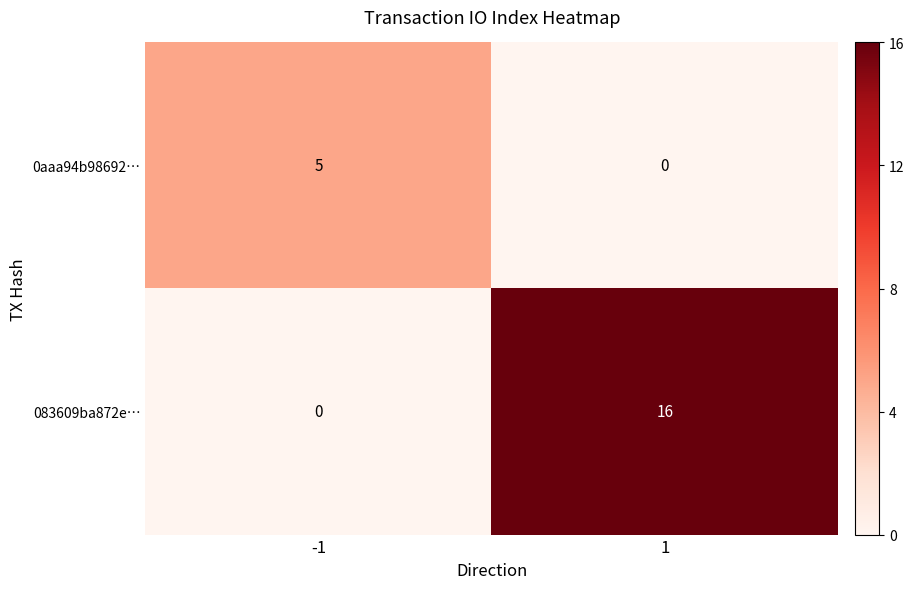

What is the maximum value for 0aaa94b98692…?

5